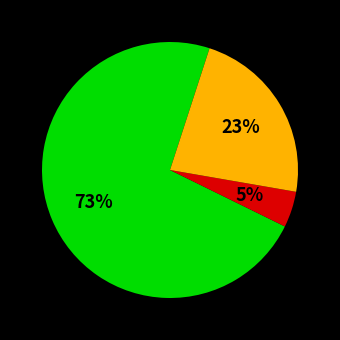

Is there a majority slice in this chart?

Yes